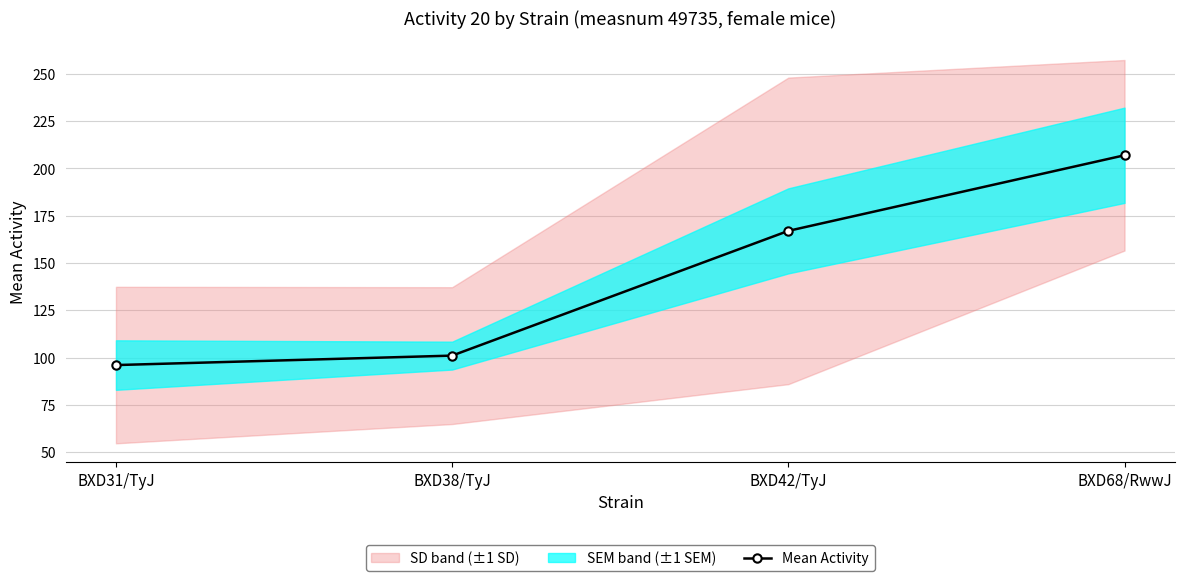

What is the sum of all values?

571